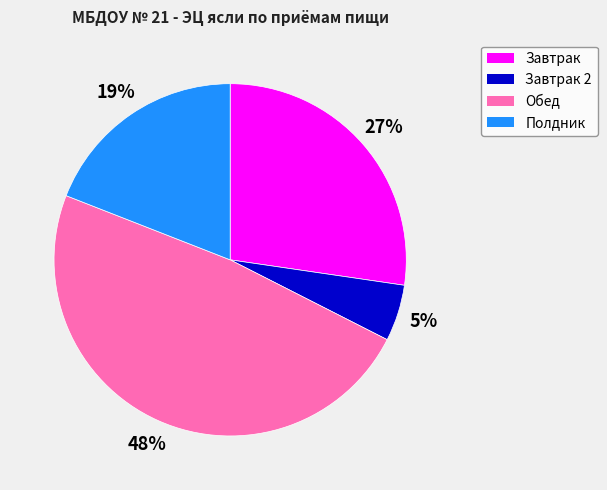

Rank the categories by value from highest to lowest.

Обед, Завтрак, Полдник, Завтрак 2